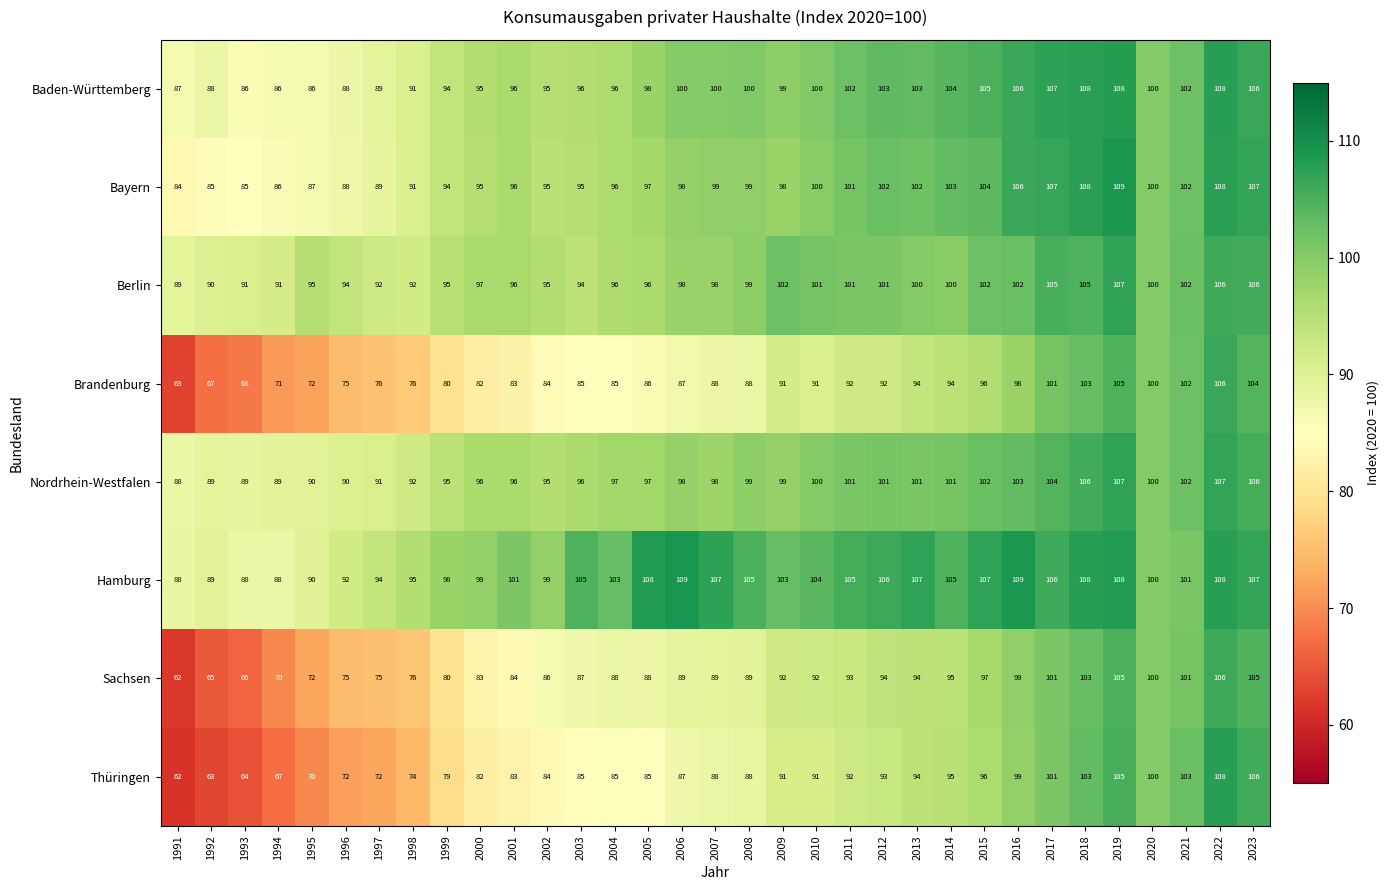

Which series has the largest total across all categories?

Hamburg